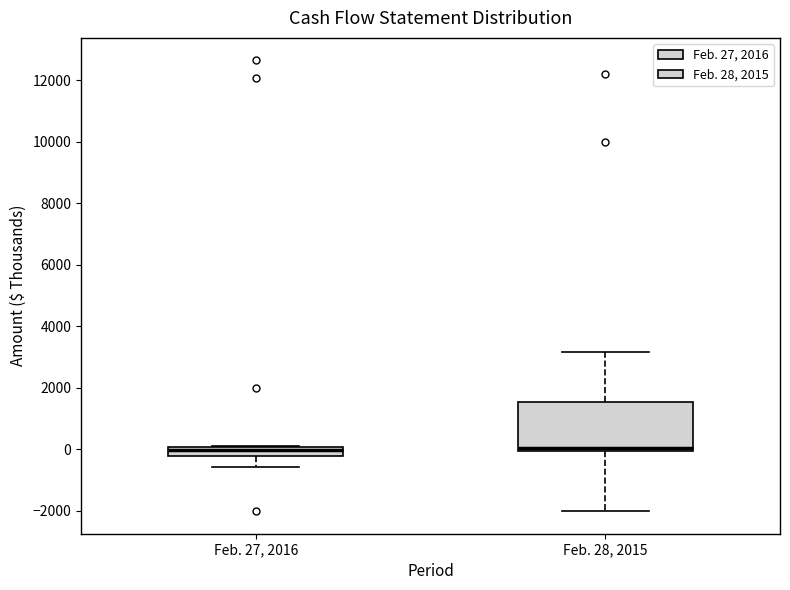

Where does the lower whisker of the box for Feb. 28, 2015 end on the y-axis? The values are not printed on the chart, so give them approximately, as read against the axis.

-2000